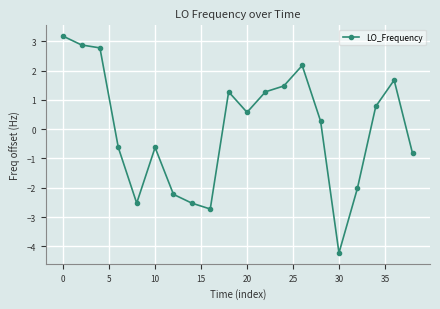

What is the minimum value shown in the chart?

-4.2